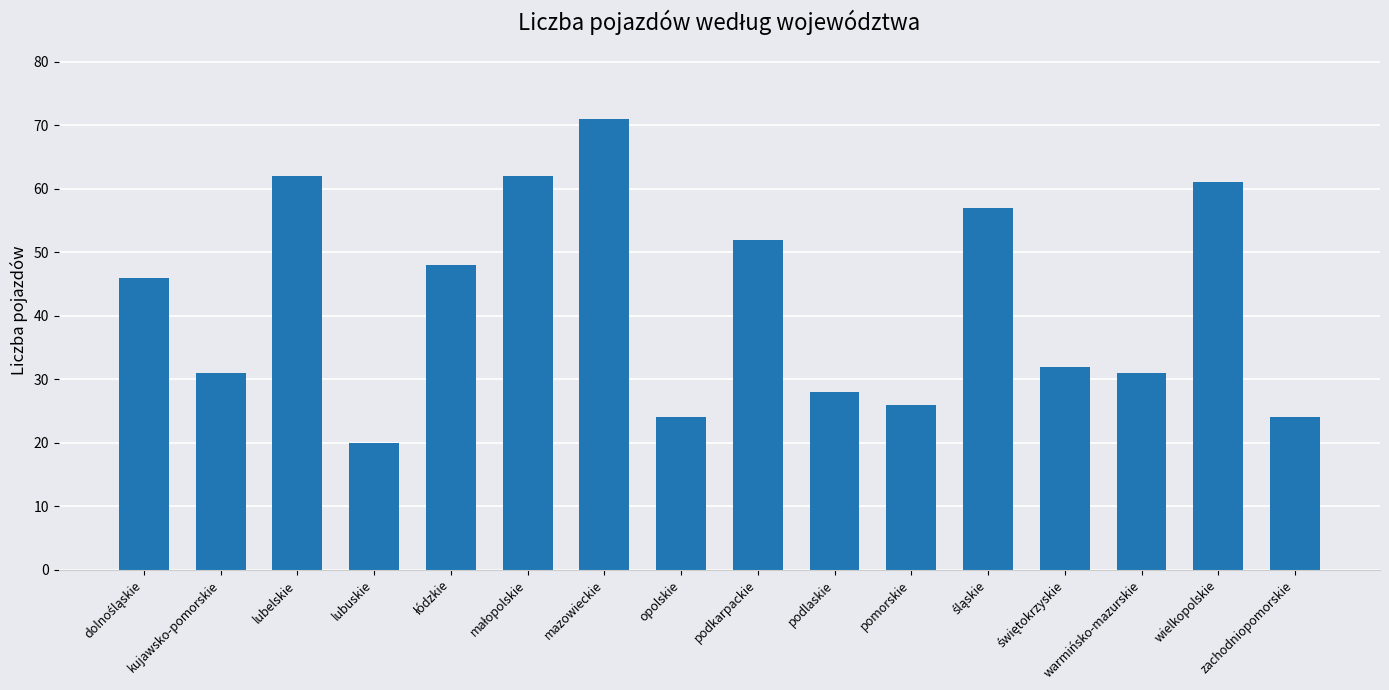

Are the bars grouped side by side (vs. stacked)?

No